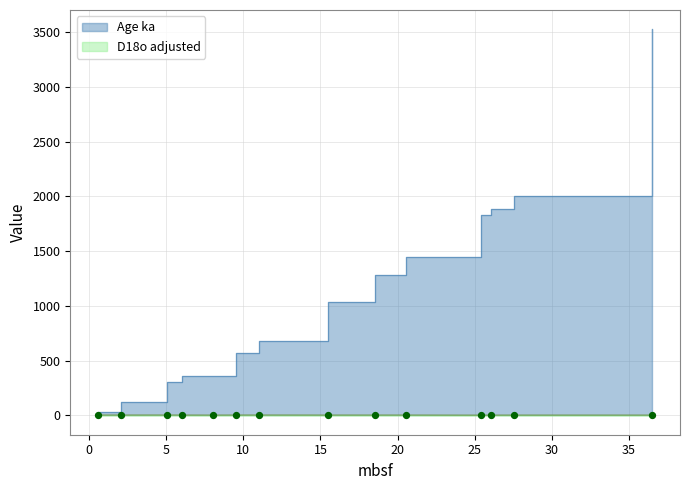

What are all the series names shown in the legend?

Age ka, D18o adjusted